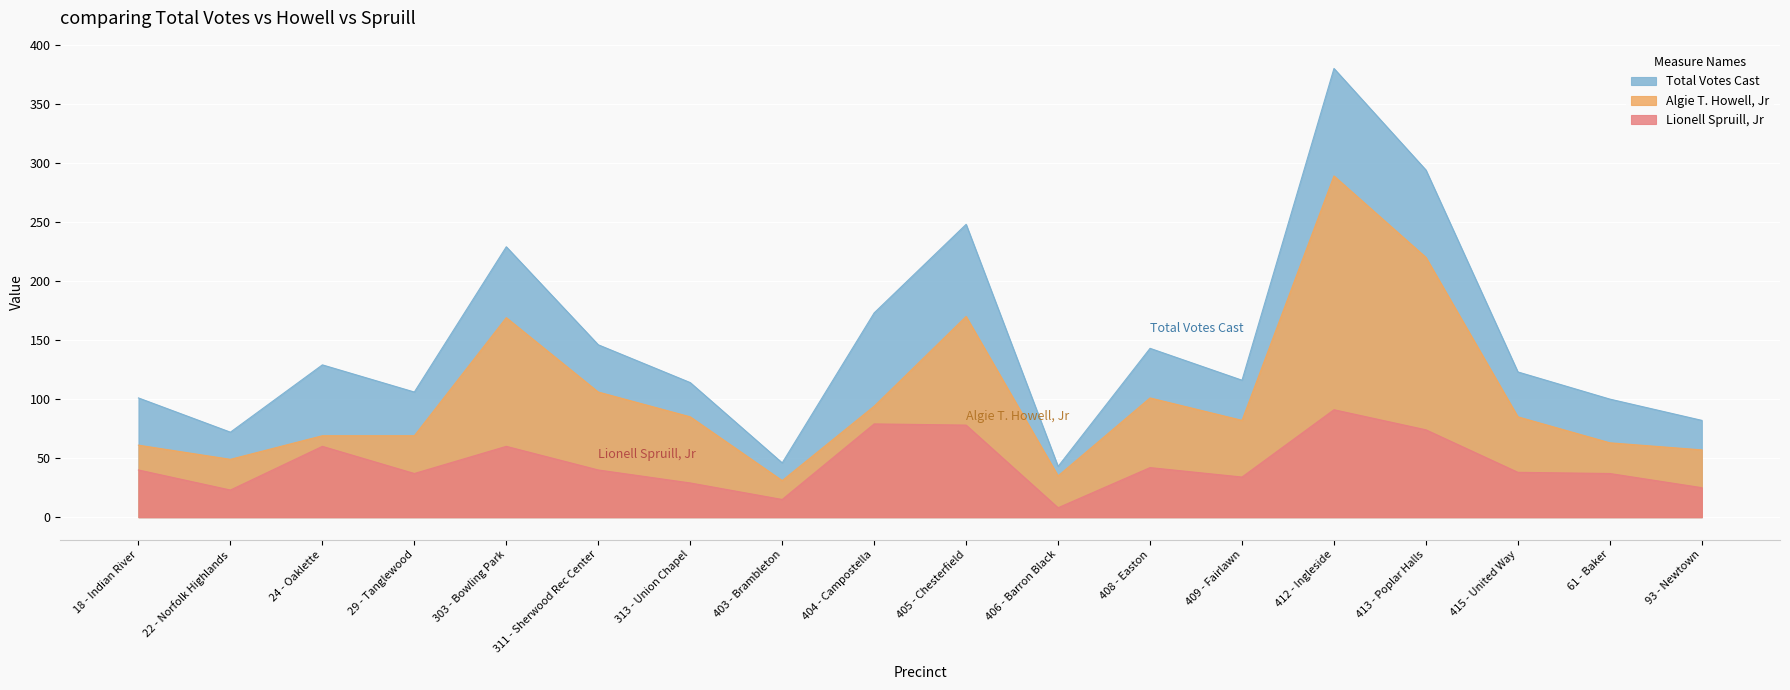

Reading left to right, list all the values displayed in this chart.

Total Votes Cast: 18 - Indian River=101	22 - Norfolk Highlands=72	24 - Oaklette=129	29 - Tanglewood=106	303 - Bowling Park=229	311 - Sherwood Rec Center=146	313 - Union Chapel=114	403 - Brambleton=46	404 - Campostella=173	405 - Chesterfield=248	406 - Barron Black=43	408 - Easton=143	409 - Fairlawn=116	412 - Ingleside=380	413 - Poplar Halls=294	415 - United Way=123	61 - Baker=100	93 - Newtown=82
Algie T. Howell, Jr: 18 - Indian River=61	22 - Norfolk Highlands=49	24 - Oaklette=69	29 - Tanglewood=69	303 - Bowling Park=169	311 - Sherwood Rec Center=106	313 - Union Chapel=85	403 - Brambleton=31	404 - Campostella=94	405 - Chesterfield=170	406 - Barron Black=35	408 - Easton=101	409 - Fairlawn=82	412 - Ingleside=289	413 - Poplar Halls=220	415 - United Way=85	61 - Baker=63	93 - Newtown=57
Lionell Spruill, Jr: 18 - Indian River=40	22 - Norfolk Highlands=23	24 - Oaklette=60	29 - Tanglewood=37	303 - Bowling Park=60	311 - Sherwood Rec Center=40	313 - Union Chapel=29	403 - Brambleton=15	404 - Campostella=79	405 - Chesterfield=78	406 - Barron Black=8	408 - Easton=42	409 - Fairlawn=34	412 - Ingleside=91	413 - Poplar Halls=74	415 - United Way=38	61 - Baker=37	93 - Newtown=25